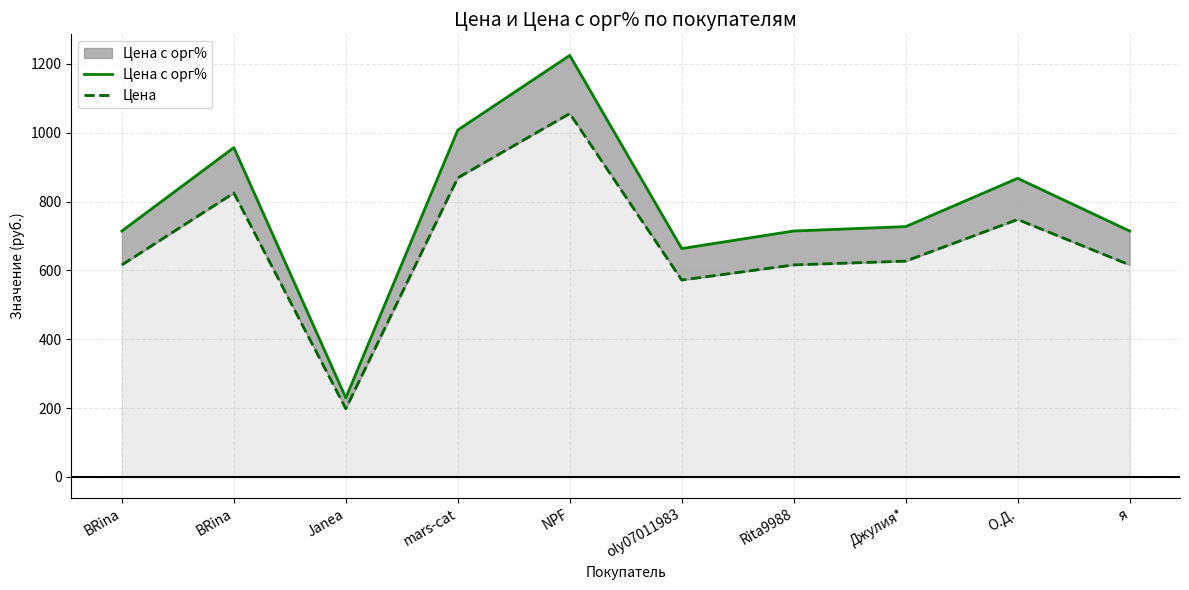

Rank the series at я from lowest to highest value.

Цена, Цена с орг%